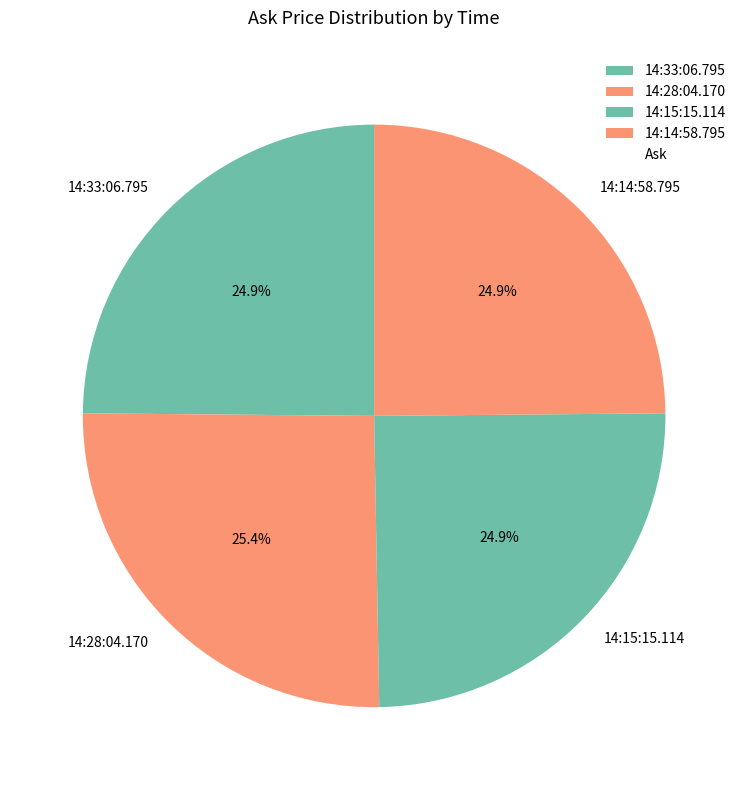

How many slices are in this pie chart?

4